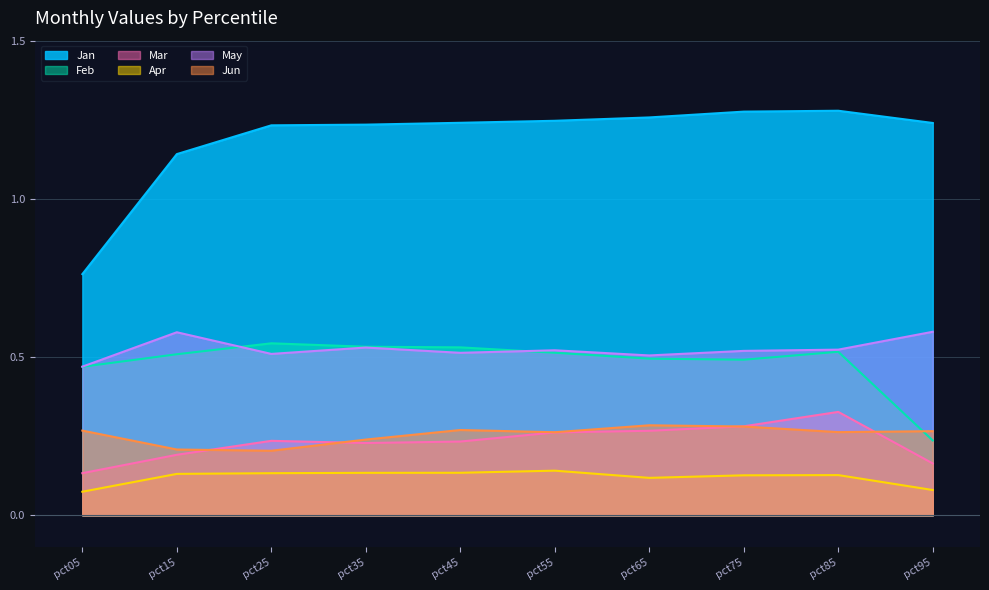

Which has a higher value, pct85 or pct35?

pct85